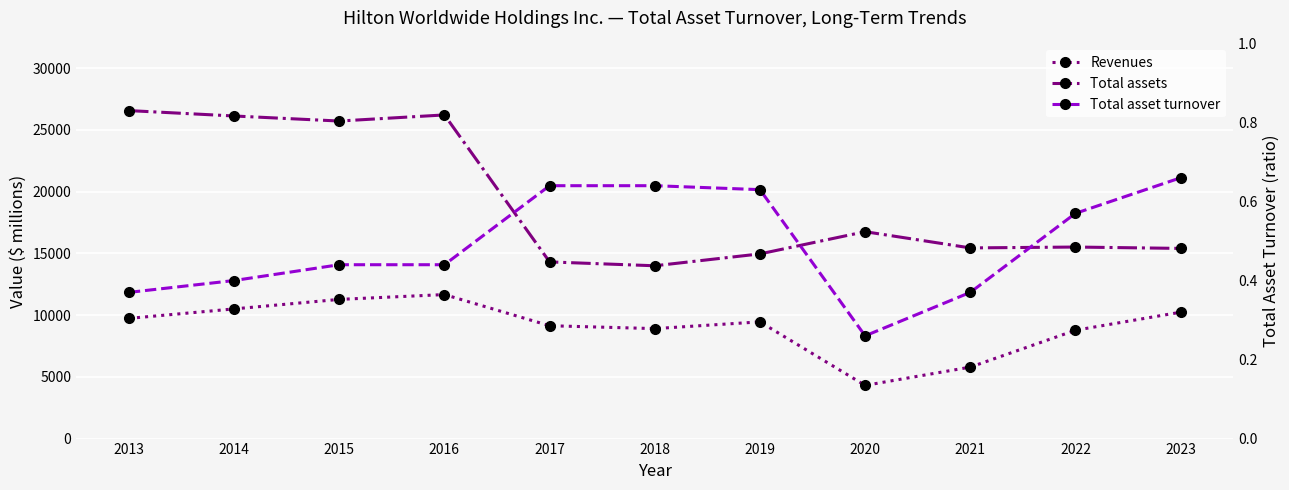

True or false: Total asset turnover has a value of 0.4 at 2014.

True